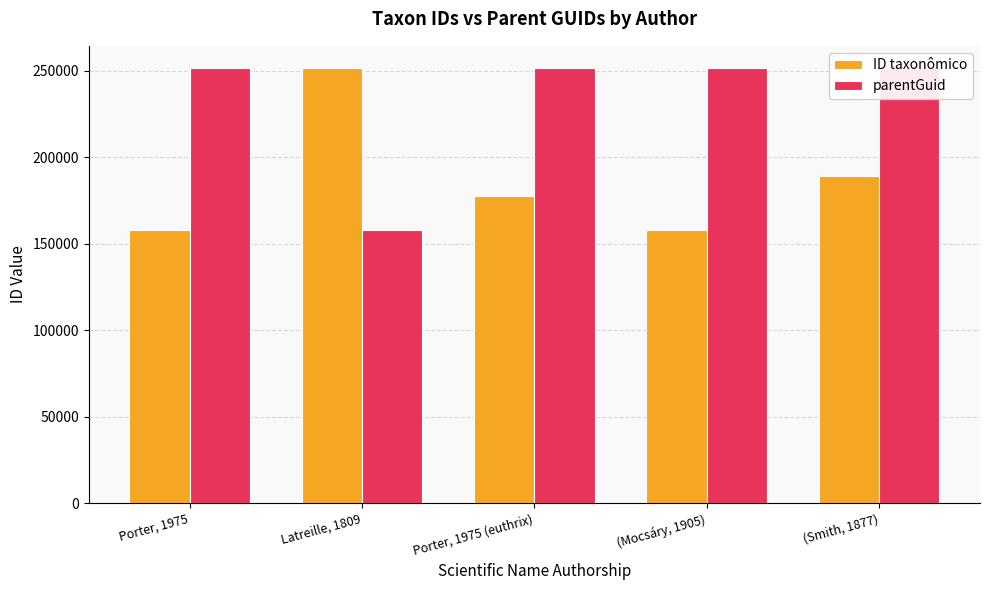

Reading left to right, what are all the values shown in this chart?

ID taxonômico: 157732	251759	177626	157971	188905
parentGuid: 251759	157766	251759	251759	251759